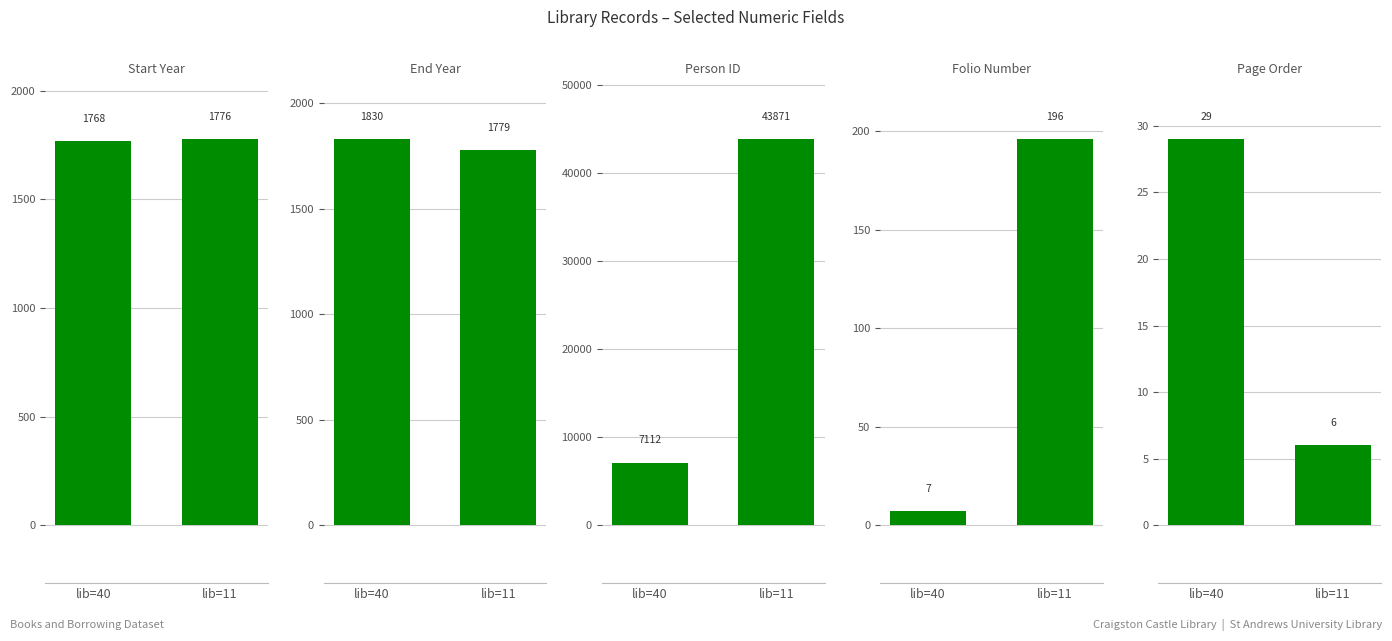

Reading right to left, list all the values displayed in this chart.

Start Year: 1776	1768
End Year: 1779	1830
Person ID: 43871	7112
Folio Number: 196	7
Page Order: 6	29